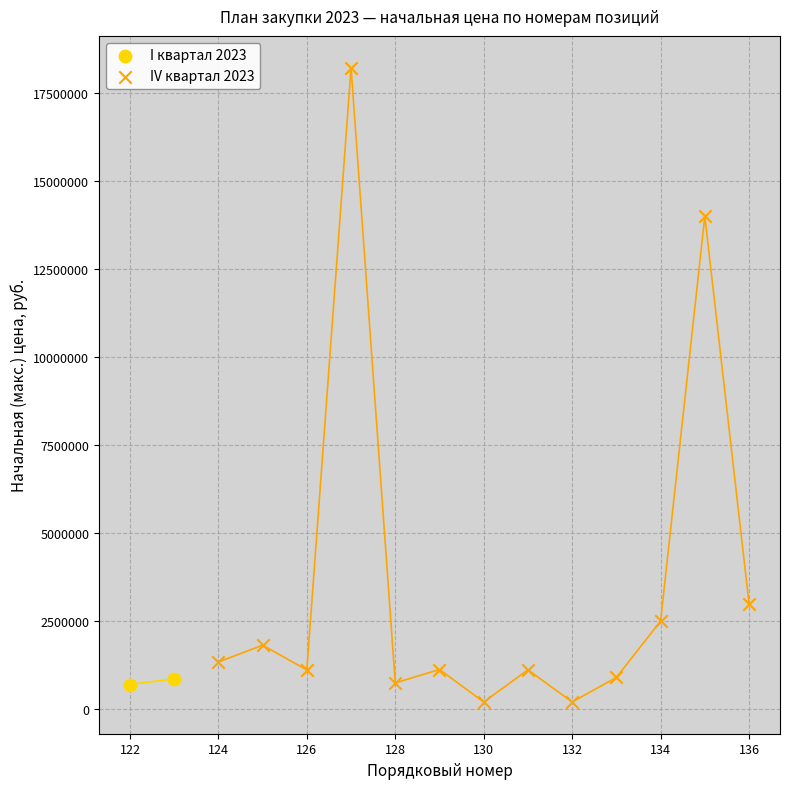

Which series reaches the maximum Y coordinate?

IV квартал 2023